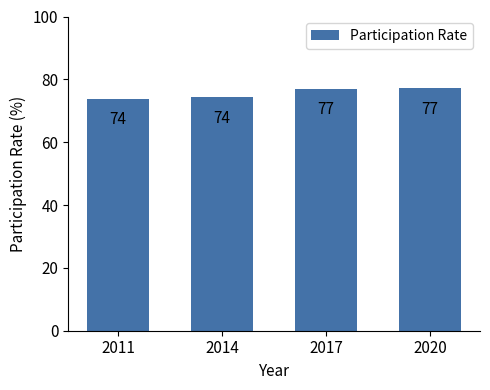

Where does the data first go above 77?

2017